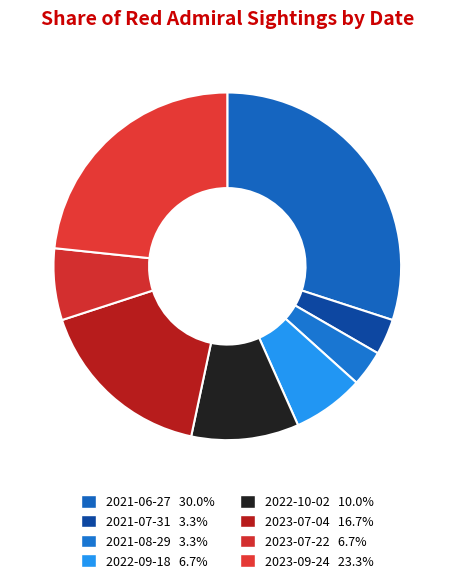

Between 2021-08-29 and 2021-06-27, which is larger?

2021-06-27